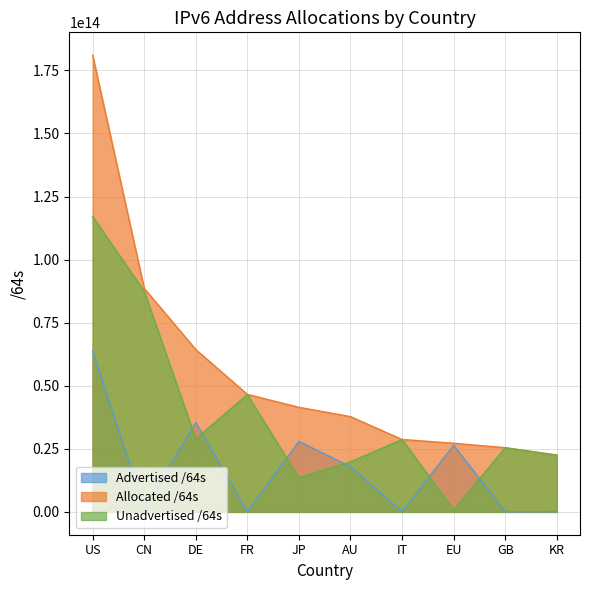

What is the maximum value shown in the chart?

181038320582656